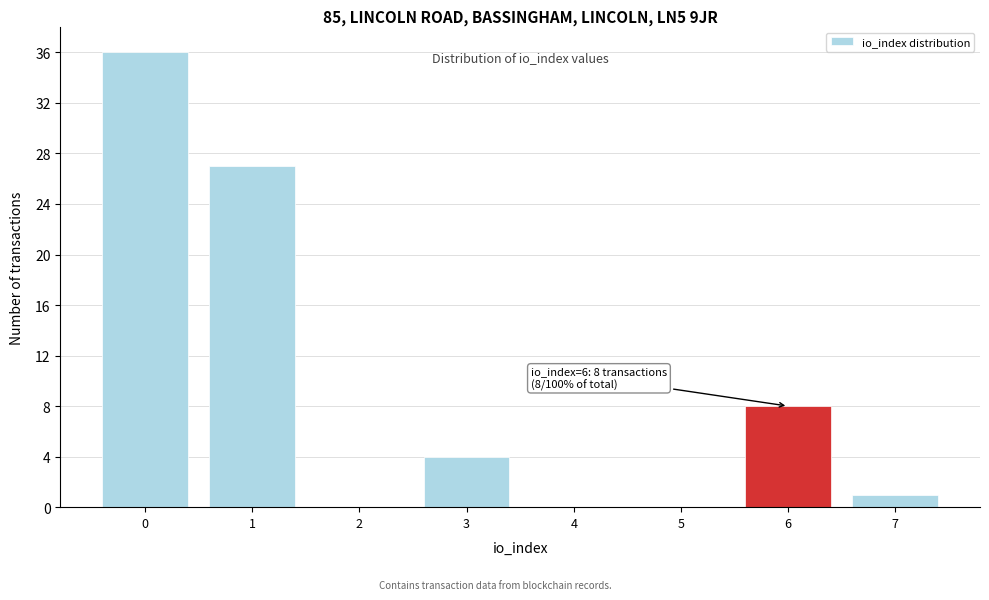

Reading left to right, what are all the values shown in this chart?

0=36	1=27	2=0	3=4	4=0	5=0	6=8	7=1